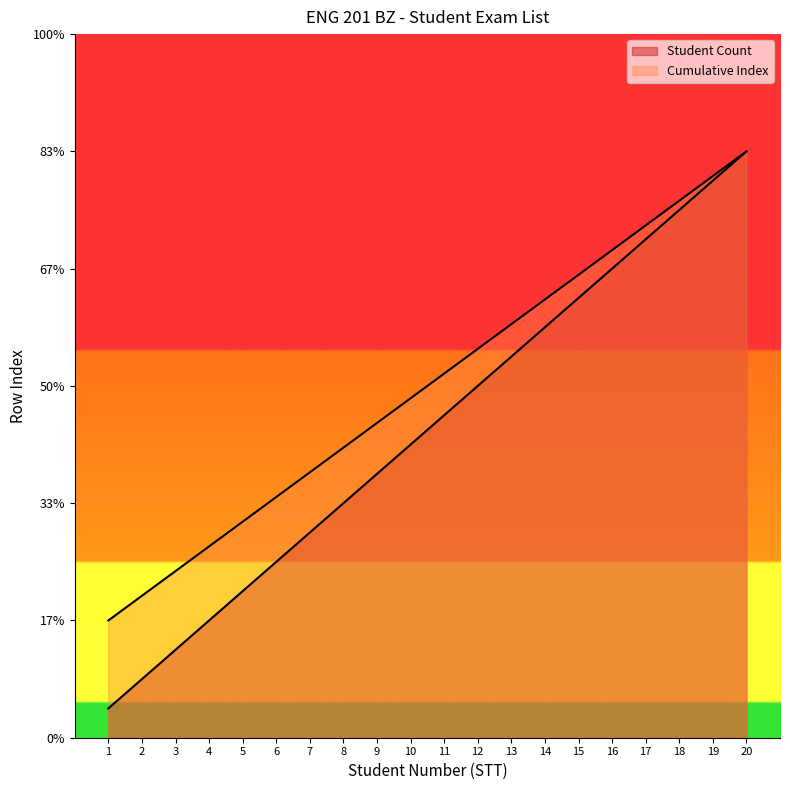

Reading right to left, list all the values displayed in this chart.

Student Count: 220.0	218.8	217.5	216.2	215.0	213.8	212.5	211.2	210.0	208.8	207.5	206.2	205.0	203.8	202.5	201.2	200.0	198.8	197.5	196.2
Cumulative: 220.0	218.9	217.9	216.8	215.8	214.7	213.7	212.6	211.6	210.5	209.5	208.4	207.4	206.3	205.3	204.2	203.2	202.1	201.1	200.0